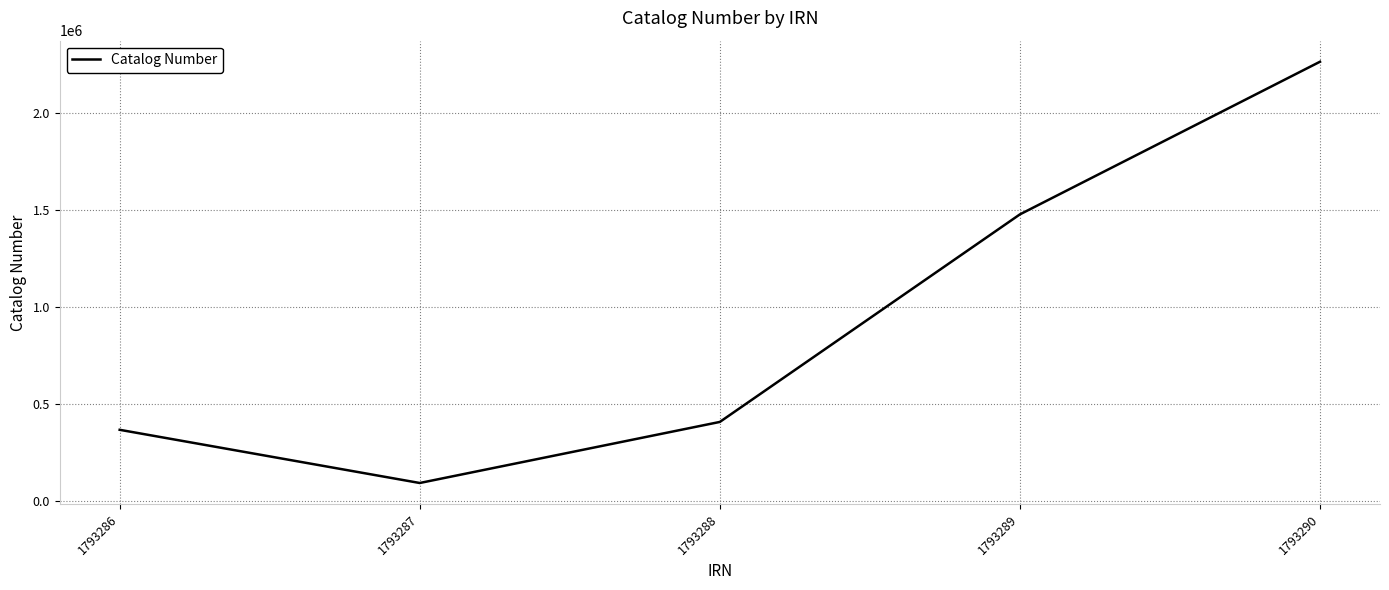

What is the sum of the values at 1793288 and 1793289?

1886193